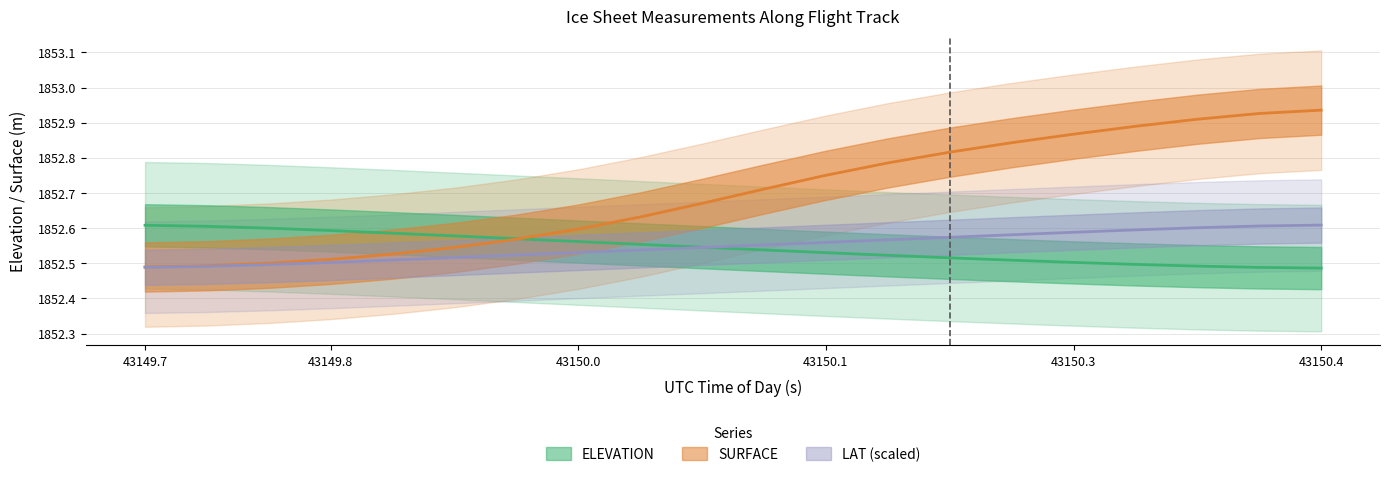

What is the value of the LAT point at the 5th from the left?

1852.5